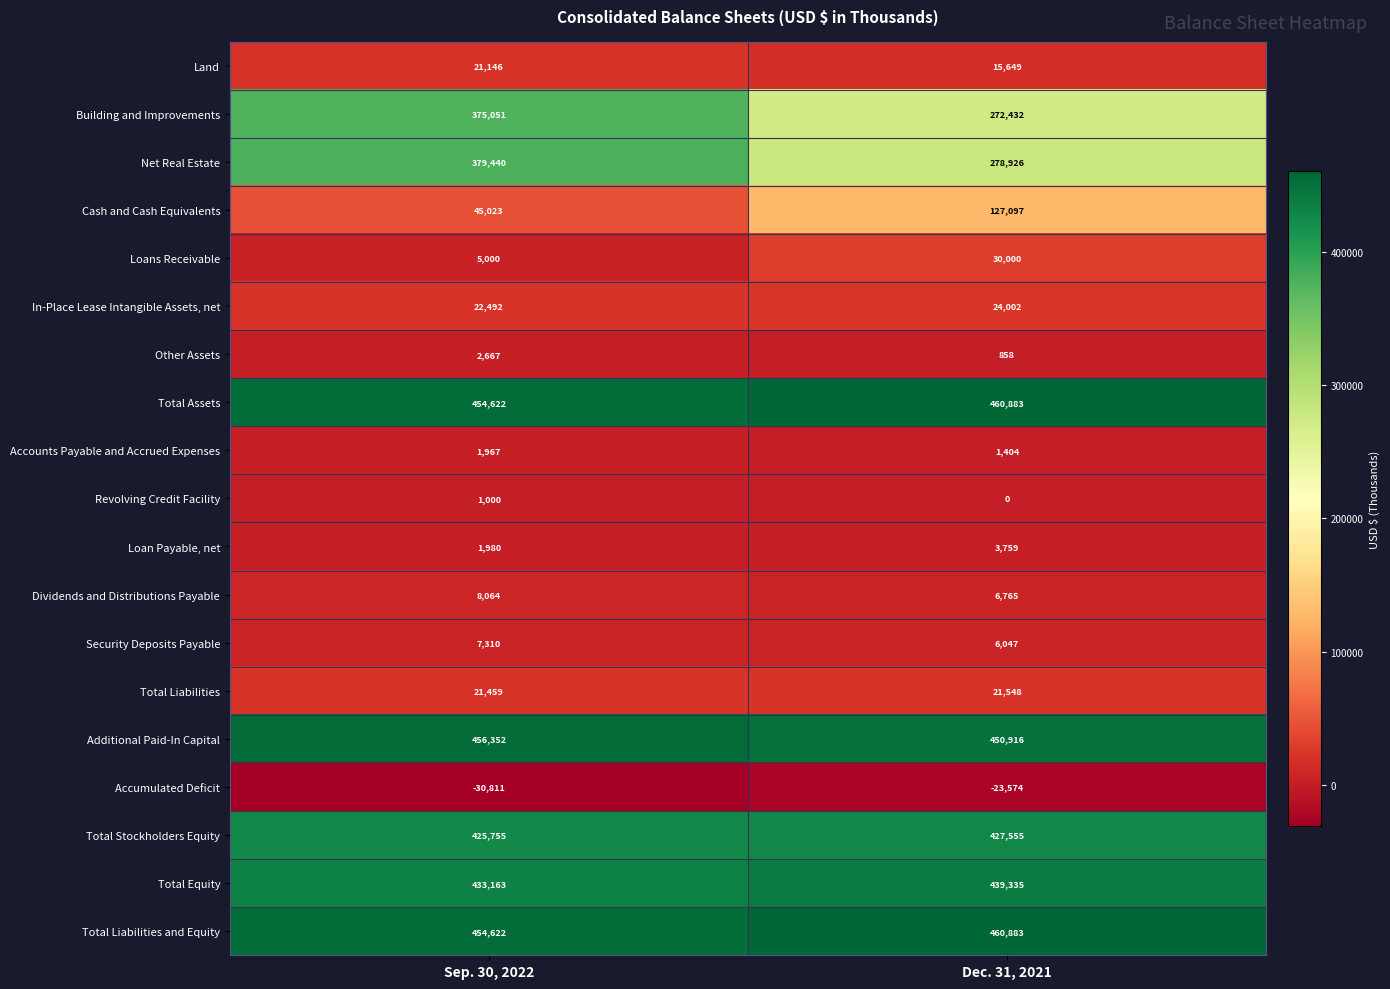

How many categories are shown in the chart?

2